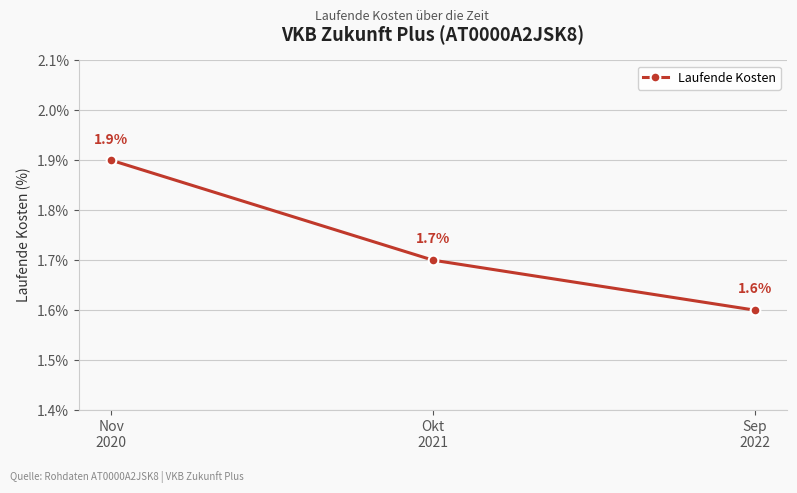

Which category has the highest value across all series?

Nov
2020